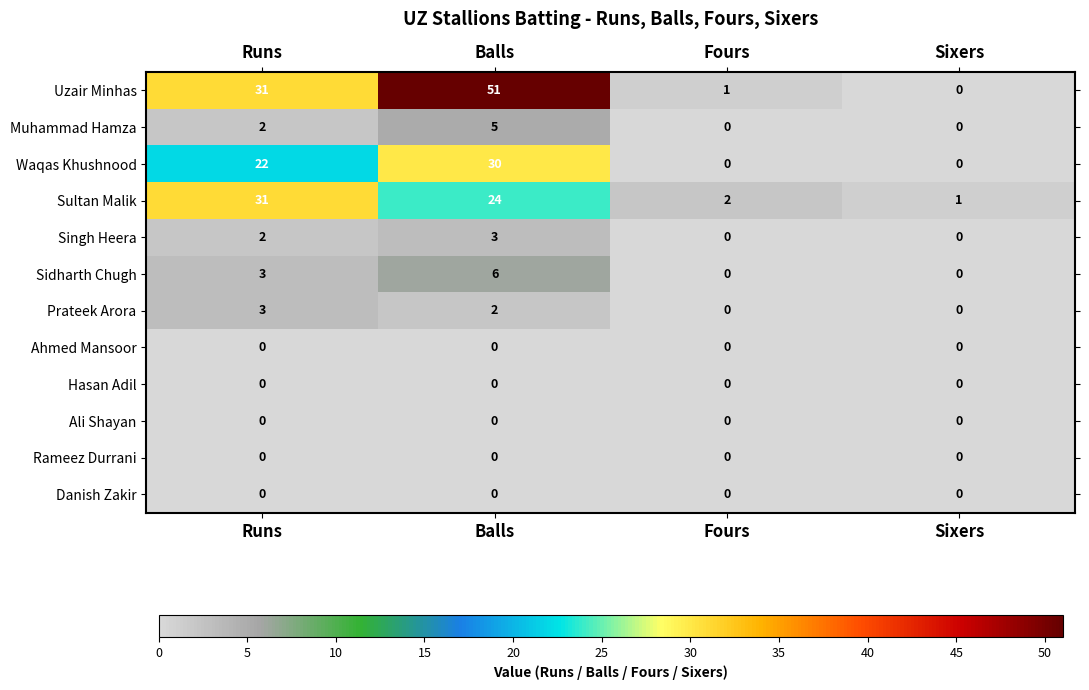

Where does the Sultan Malik series first go above 24?

Runs